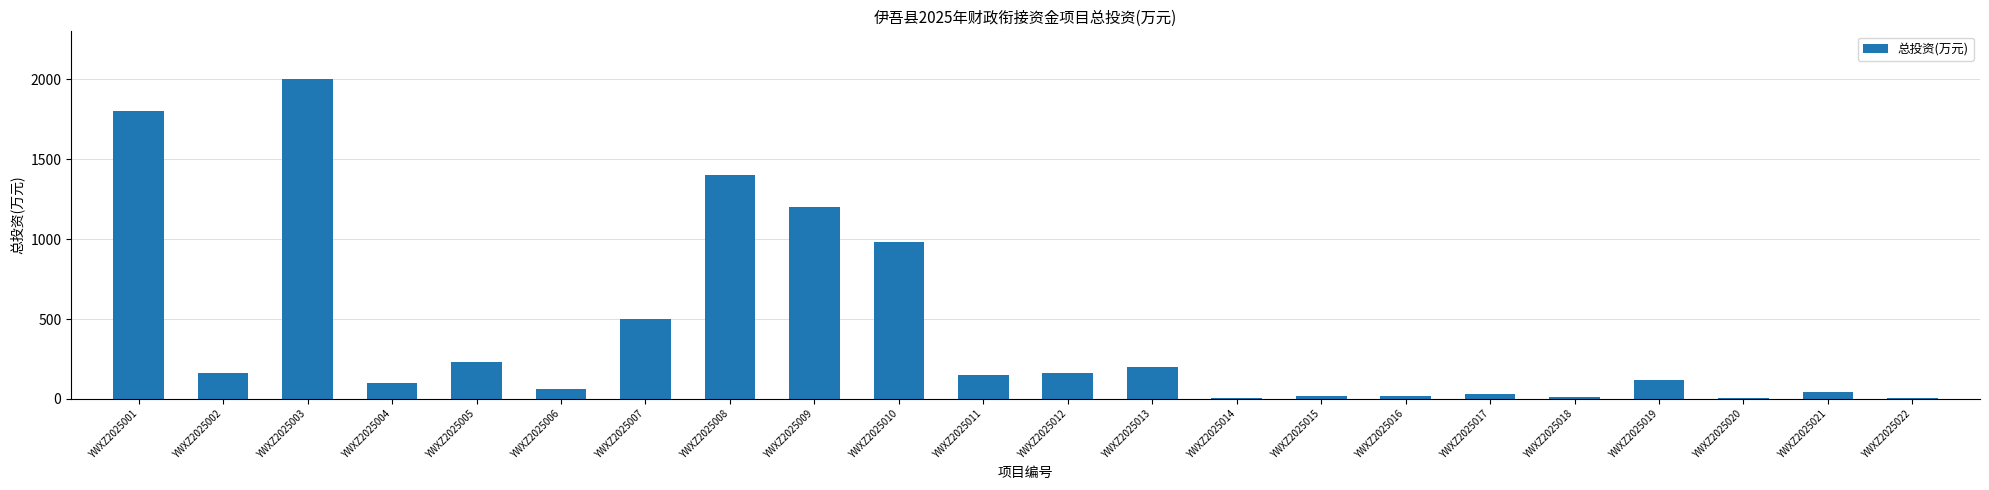

Which category has the highest value across all series?

YWXZ2025003